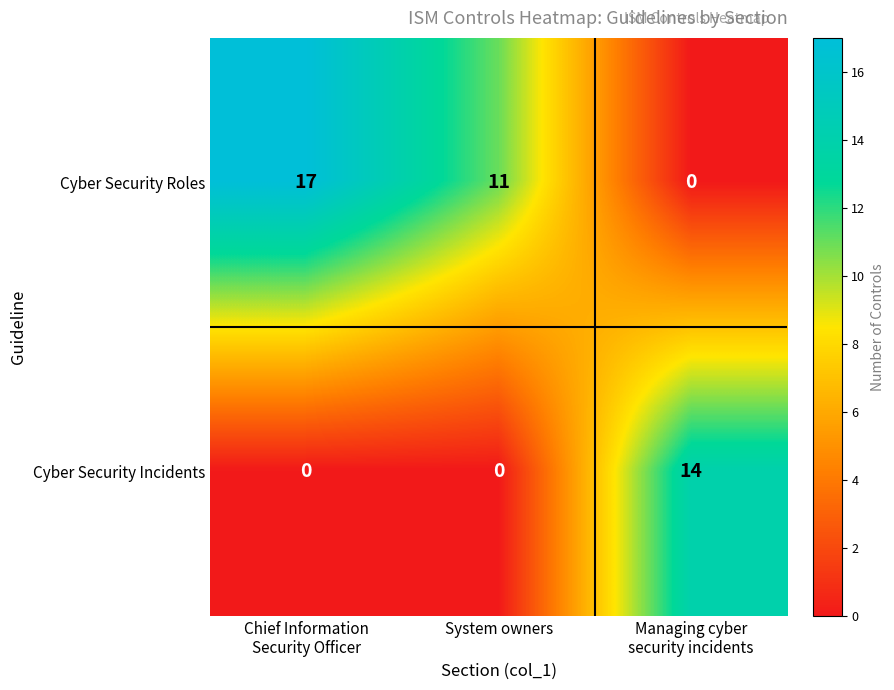

What is the difference between the second highest and minimum values in the Cyber Security Roles series?

11